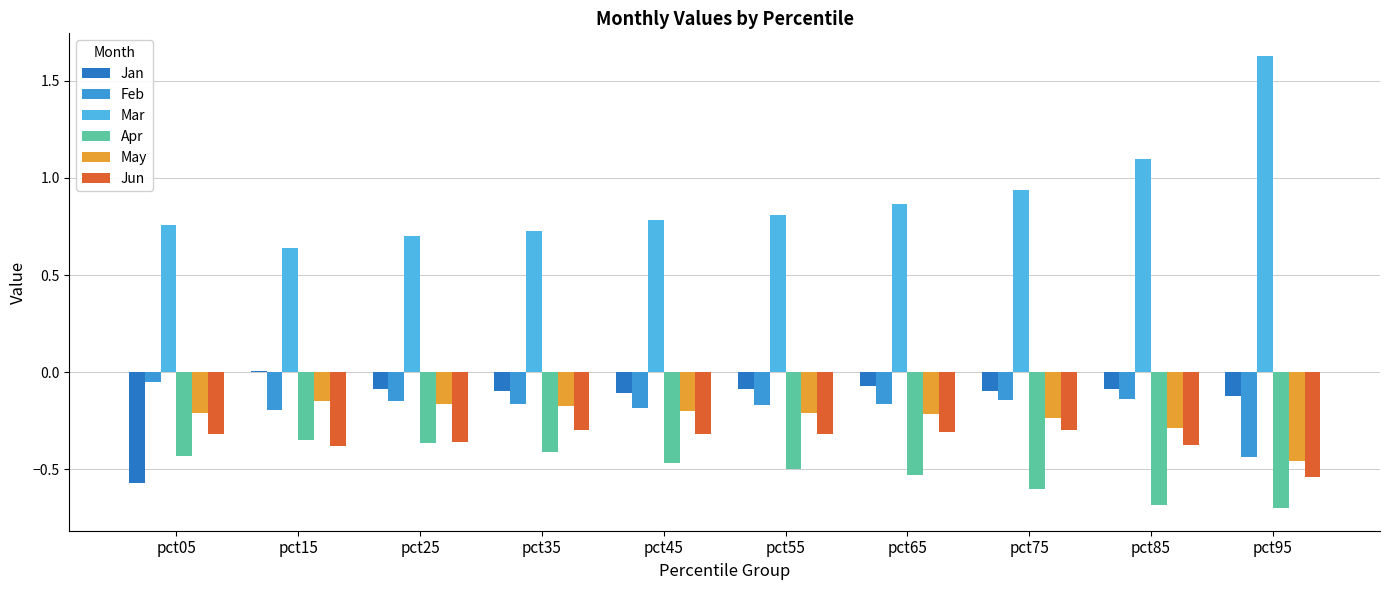

What is the sum of all Feb values?

-1.8